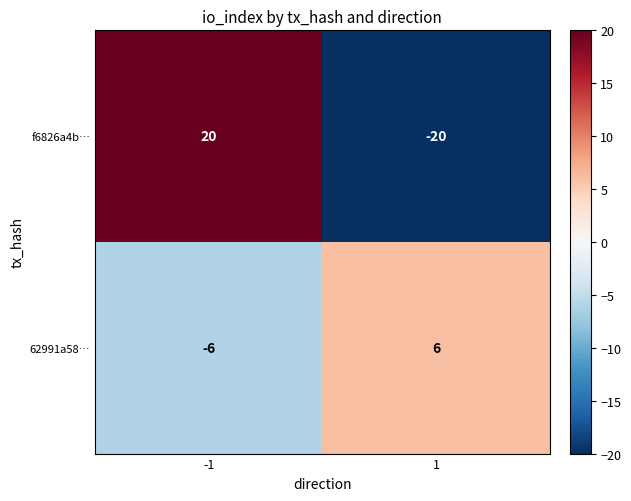

What is the difference between the 62991a58… values at -1 and 1?

12